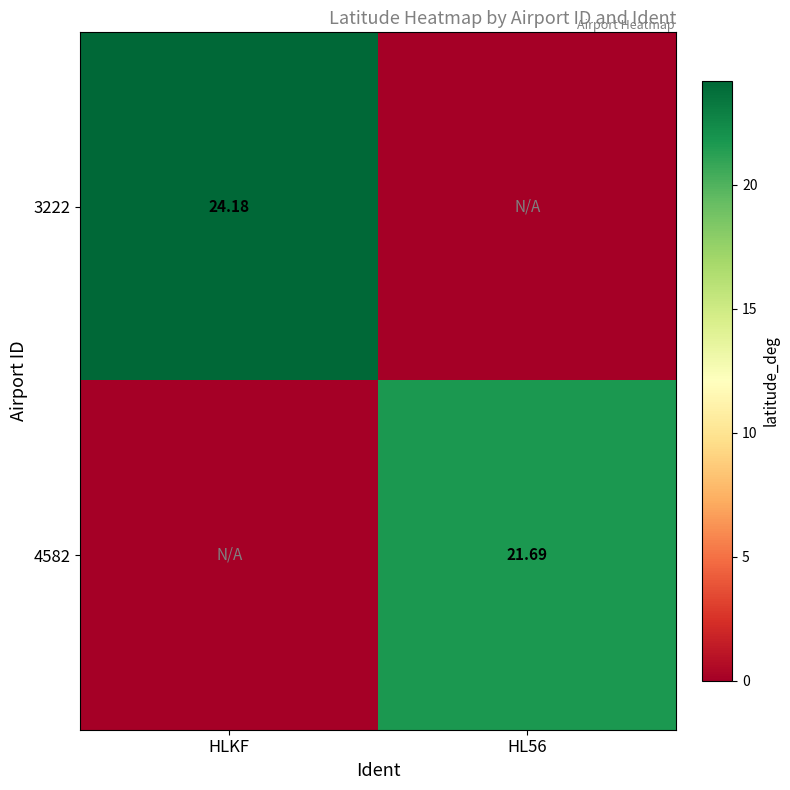

Which series has the largest total across all categories?

3222